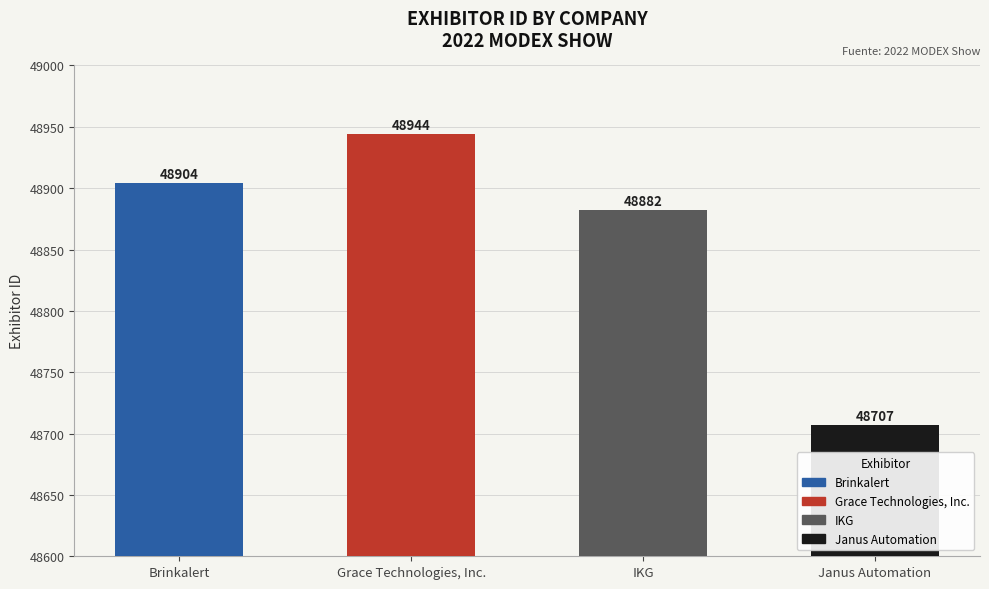

What is the ratio of the value at Grace Technologies, Inc. to the value at Brinkalert?

1.0